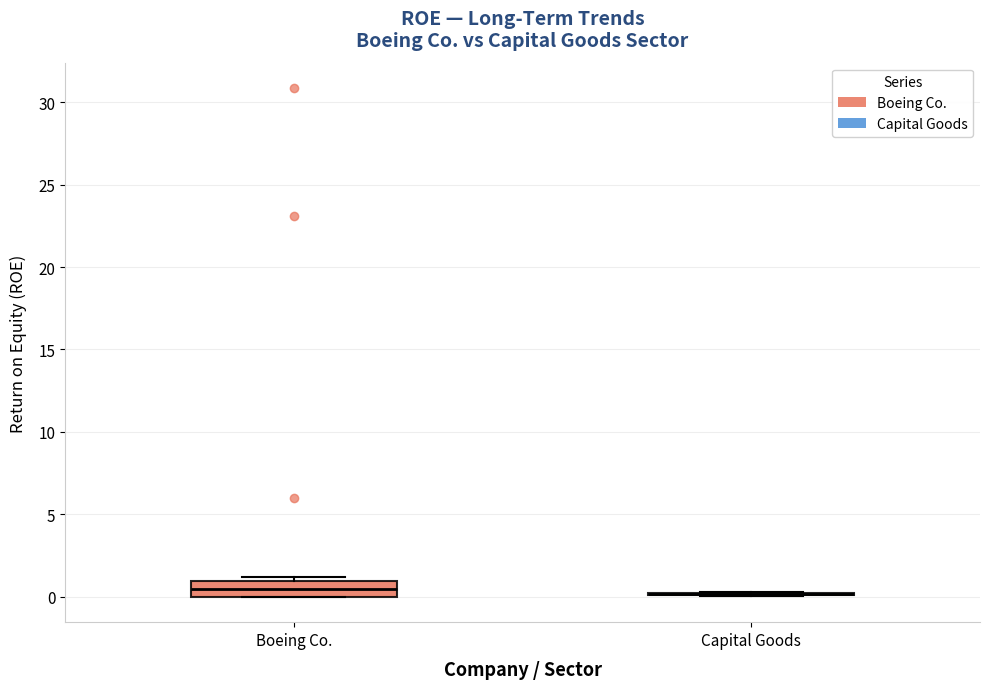

Where is the lower edge of the box for Boeing Co. on the y-axis? The values are not printed on the chart, so give them approximately, as read against the axis.

0.0